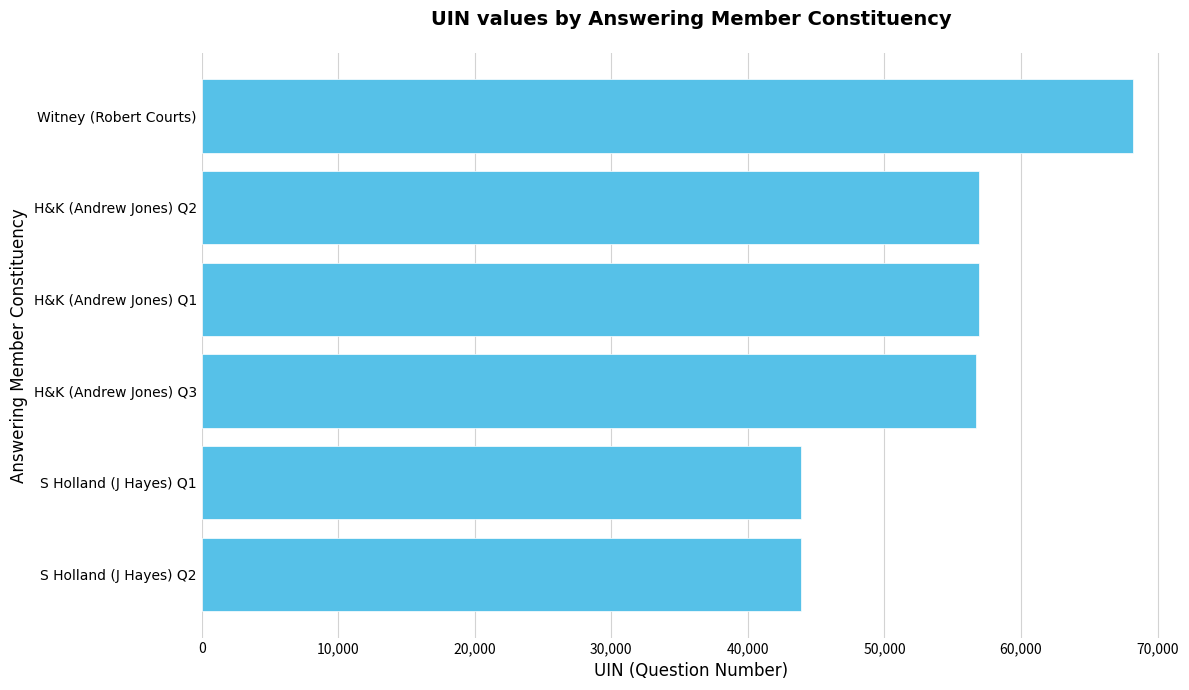

What is the value of the 2nd bar from the top?

56924